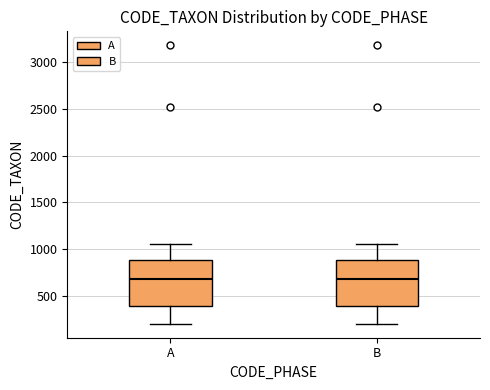

Where is the upper edge of the box for B on the y-axis? The values are not printed on the chart, so give them approximately, as read against the axis.

900